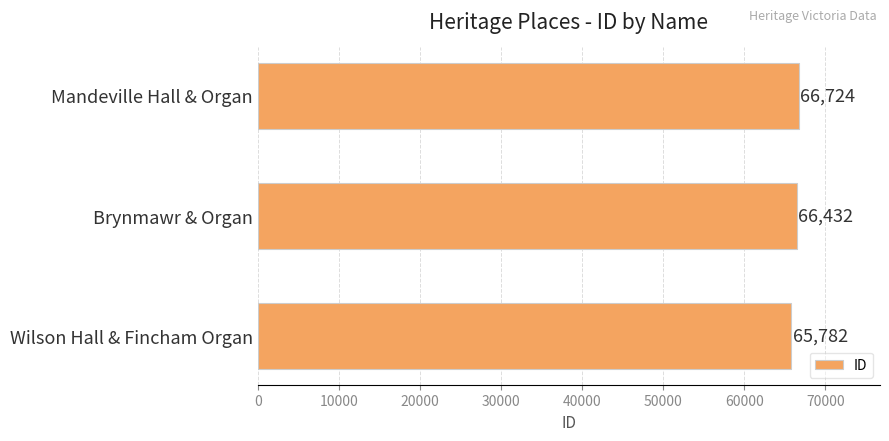

List the labels in order of value, largest first.

Mandeville Hall & Organ, Brynmawr & Organ, Wilson Hall & Fincham Organ